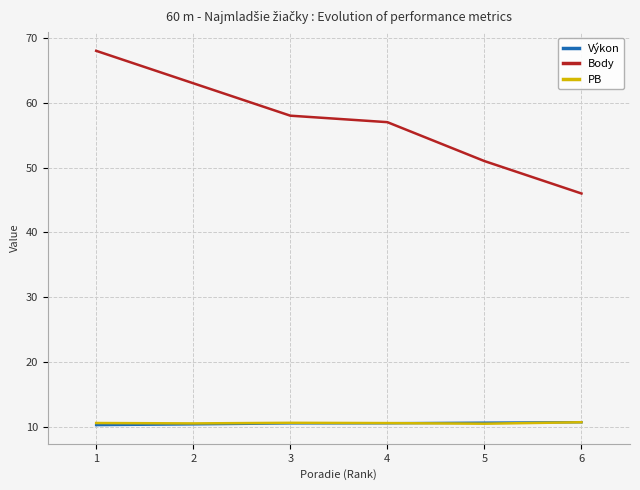

True or false: Výkon has a value of 10.7 at 5.

True